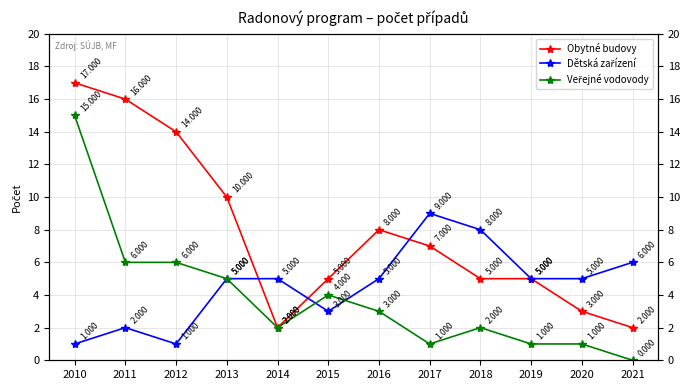

True or false: Obytné budovy has a value of 4 at 2013.

False